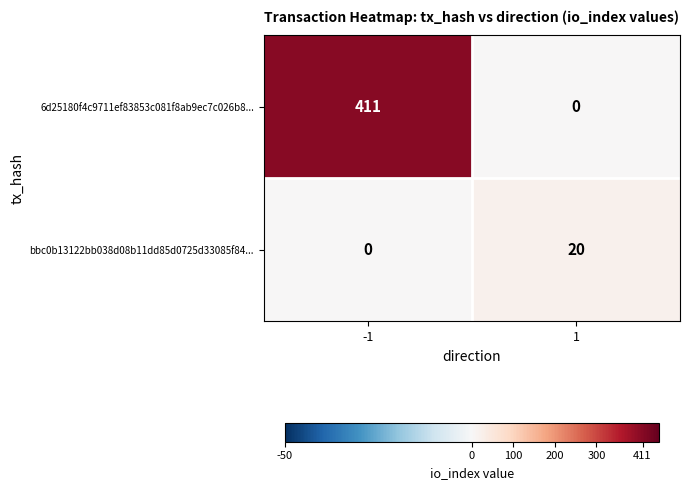

What is the approximate value of bbc0b13122bb038d08b11dd85d0725d33085f84... at 1?

20